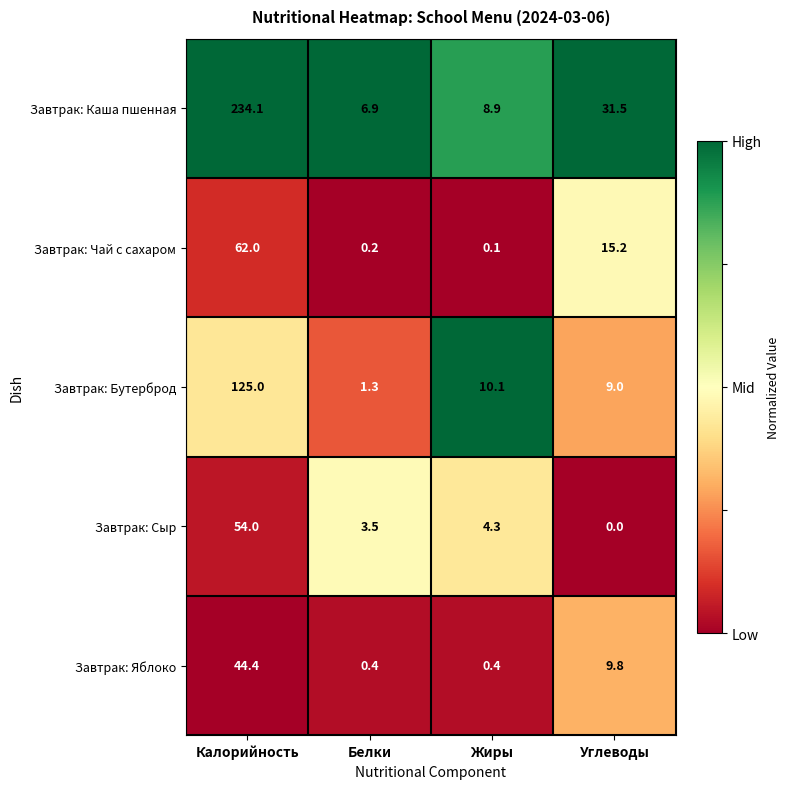

Reading right to left, what are all the values shown in this chart?

Завтрак: Каша пшенная: 31.5	8.9	6.9	234.1
Завтрак: Чай с сахаром: 15.2	0.1	0.2	62.0
Завтрак: Бутерброд: 9.0	10.1	1.3	125.0
Завтрак: Сыр: 0.0	4.3	3.5	54.0
Завтрак: Яблоко: 9.8	0.4	0.4	44.4